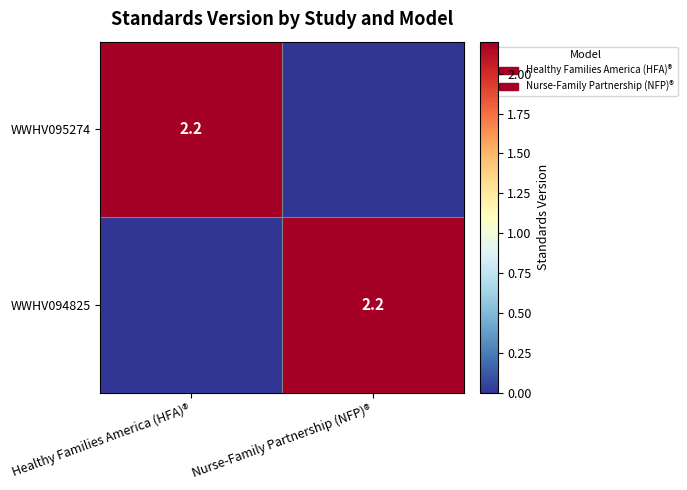

Is it true that WWHV094825 equals 2.2 at Nurse-Family Partnership (NFP)®?

True